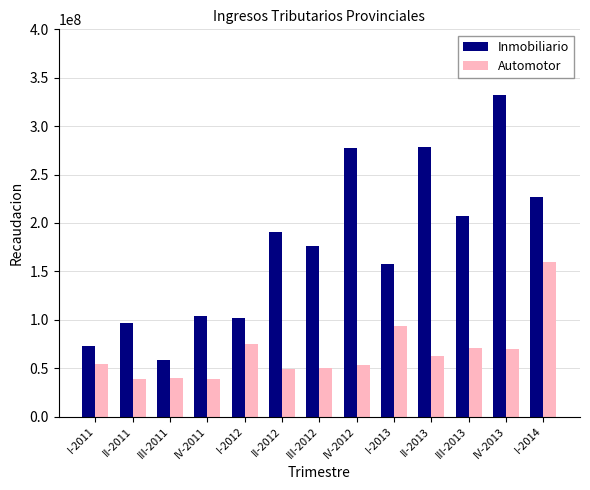

At III-2012, list the series in order from smallest to largest.

Automotor, Inmobiliario